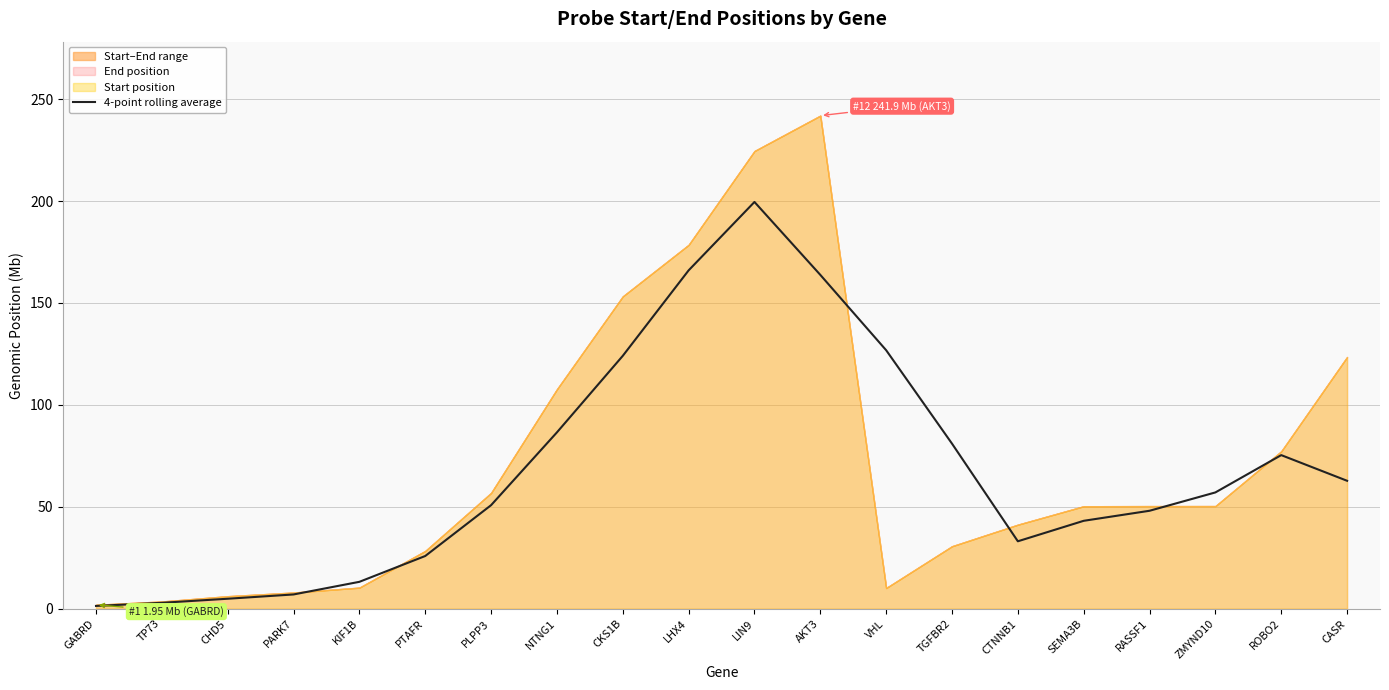

Reading left to right, extract all data points from this chart.

GABRD=1.4	TP73=2.9	CHD5=4.9	PARK7=7.0	KIF1B=13.2	PTAFR=25.9	PLPP3=50.8	NTNG1=86.5	CKS1B=124.1	LHX4=166.0	LIN9=199.5	AKT3=163.8	VHL=126.8	TGFBR2=81.0	CTNNB1=33.1	SEMA3B=43.1	RASSF1=48.1	ZMYND10=57.1	ROBO2=75.4	CASR=62.8